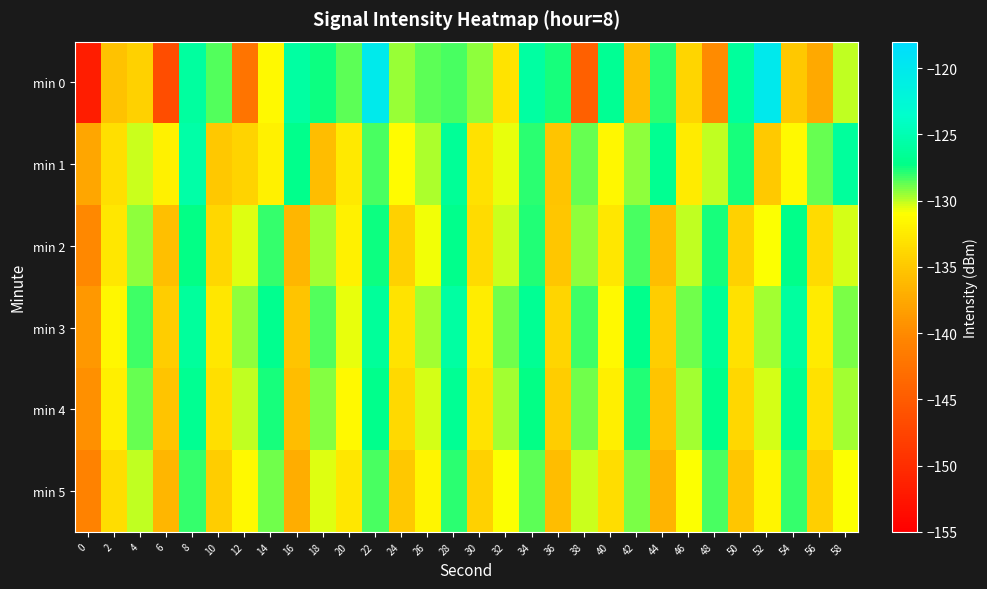

What is the minimum value shown in the chart?

-151.7